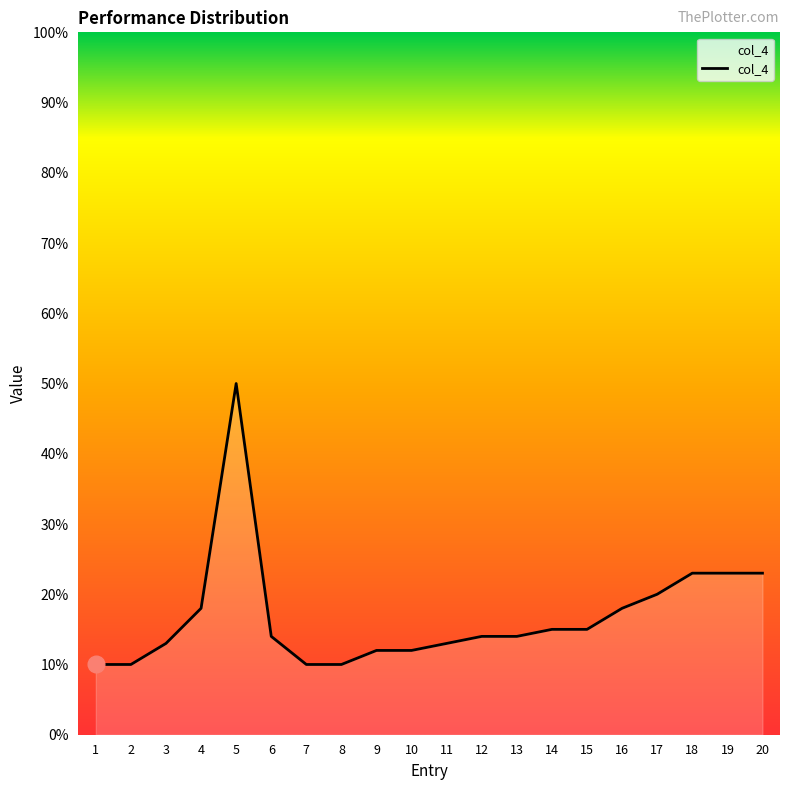

What is the approximate value at 10?

12